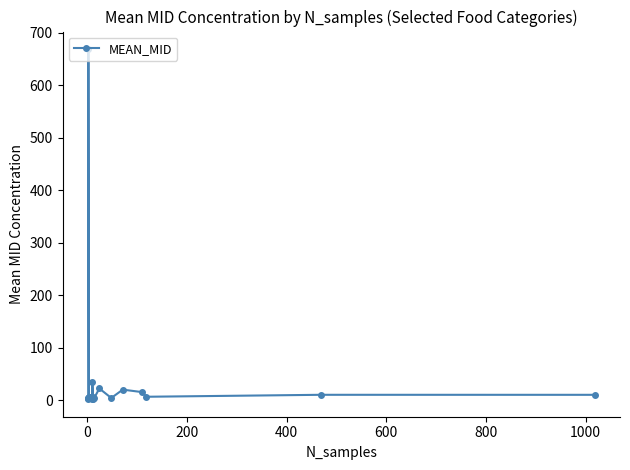

What is the maximum value shown in the chart?

669.0